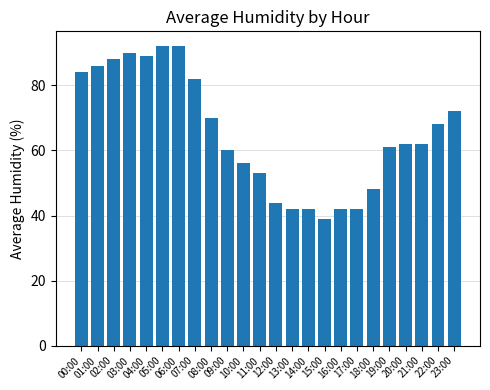

Is it true that the value at 12:00 is 23?

False